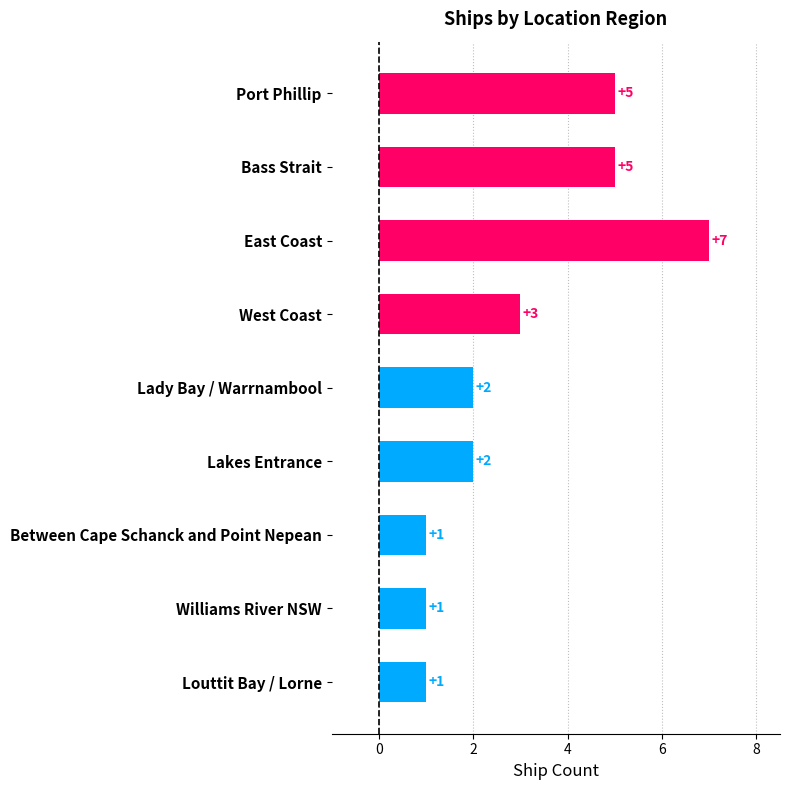

How many values are between 1 and 5?

8